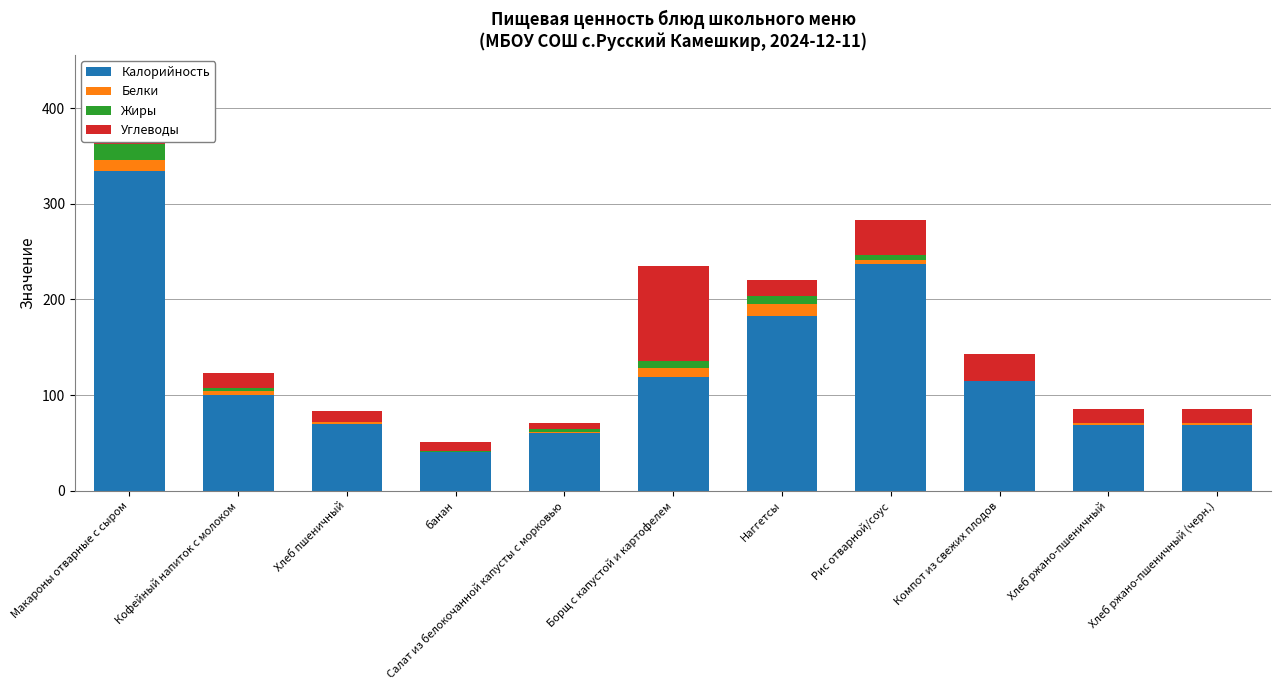

What are all the series names shown in the legend?

Калорийность, Белки, Жиры, Углеводы